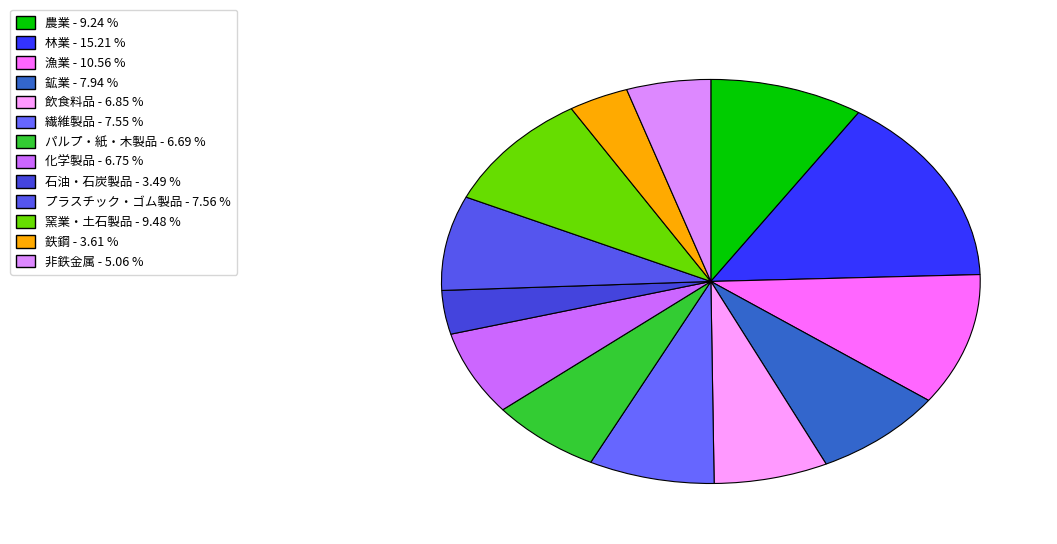

To the nearest percent, what portion does 鉱業 represent?

8%